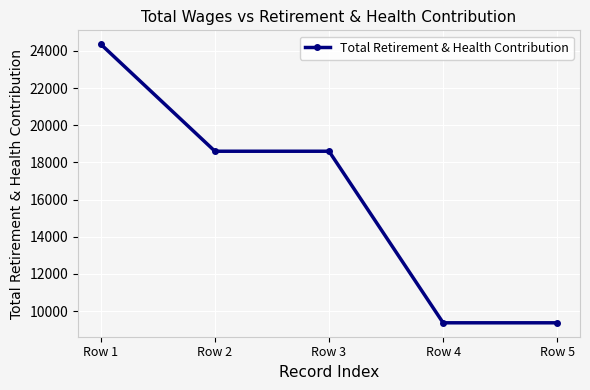

Count the values in the range 9372 to 18603.

4